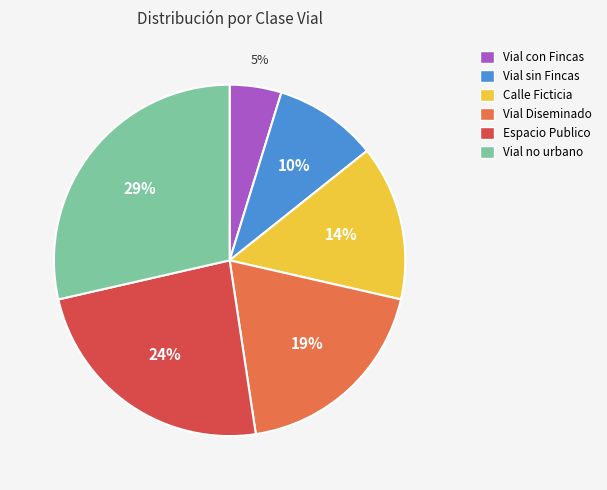

To the nearest percent, what is the average slice percentage?

17%